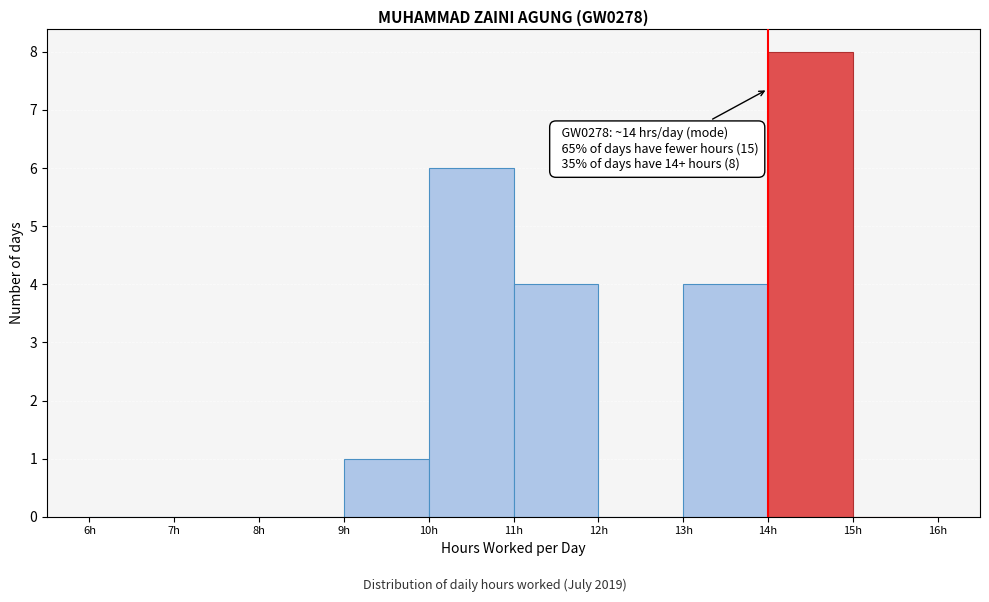

Over which range of the x-axis is the bar tallest?

14 to 15